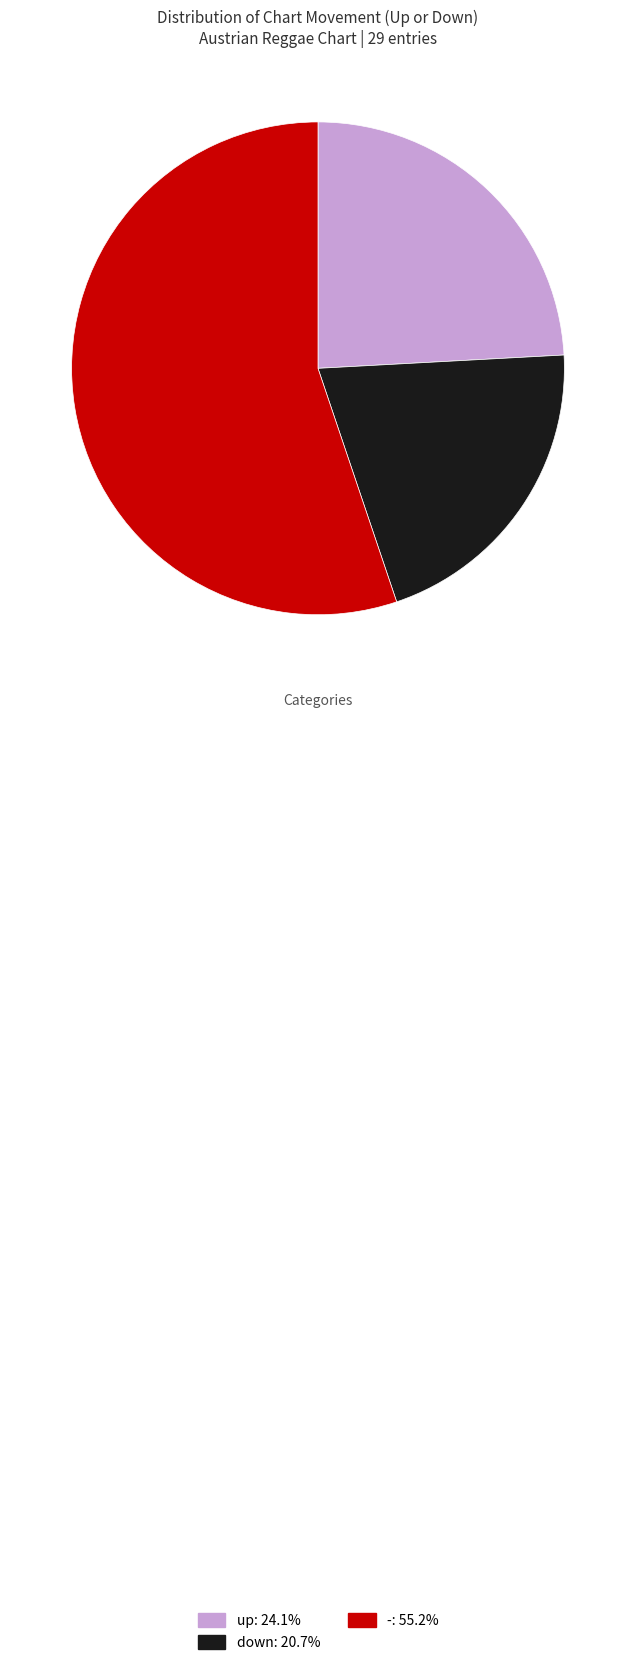

How many slices are in this pie chart?

3